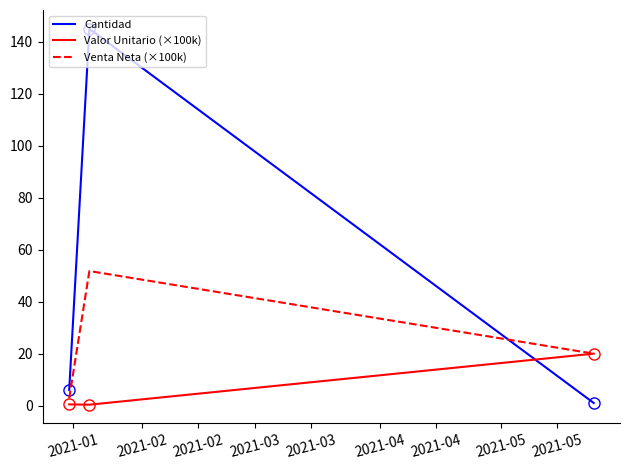

List the series in order of their overall mean, highest first.

Cantidad, Venta Neta (×100k), Valor Unitario (×100k)